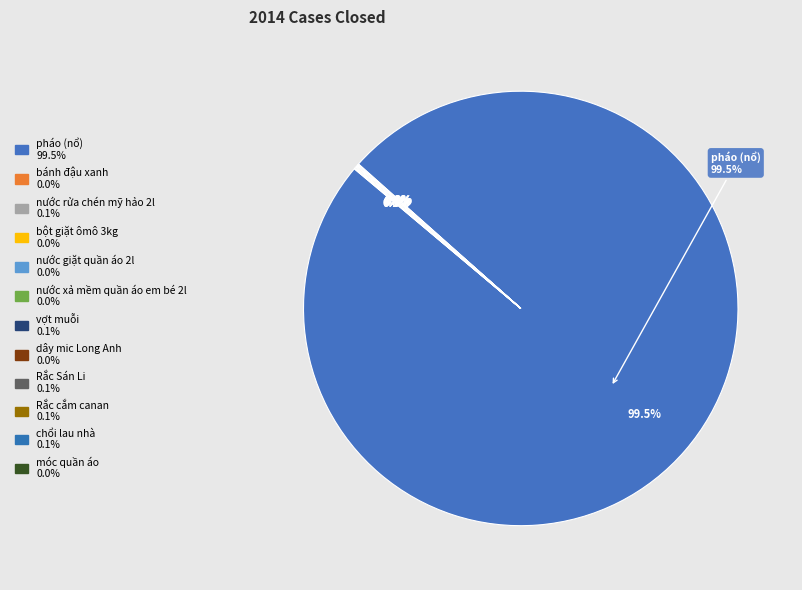

To the nearest percent, what is the average slice percentage?

8%